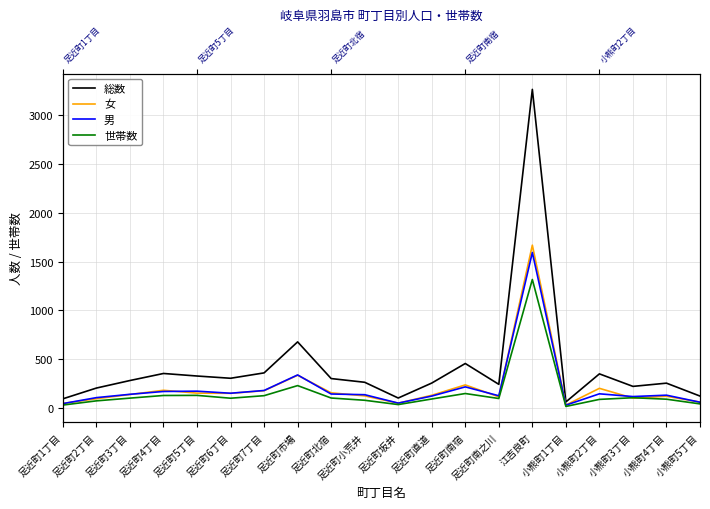

Where is 世帯数 nearest to the value 668?

足近町市場